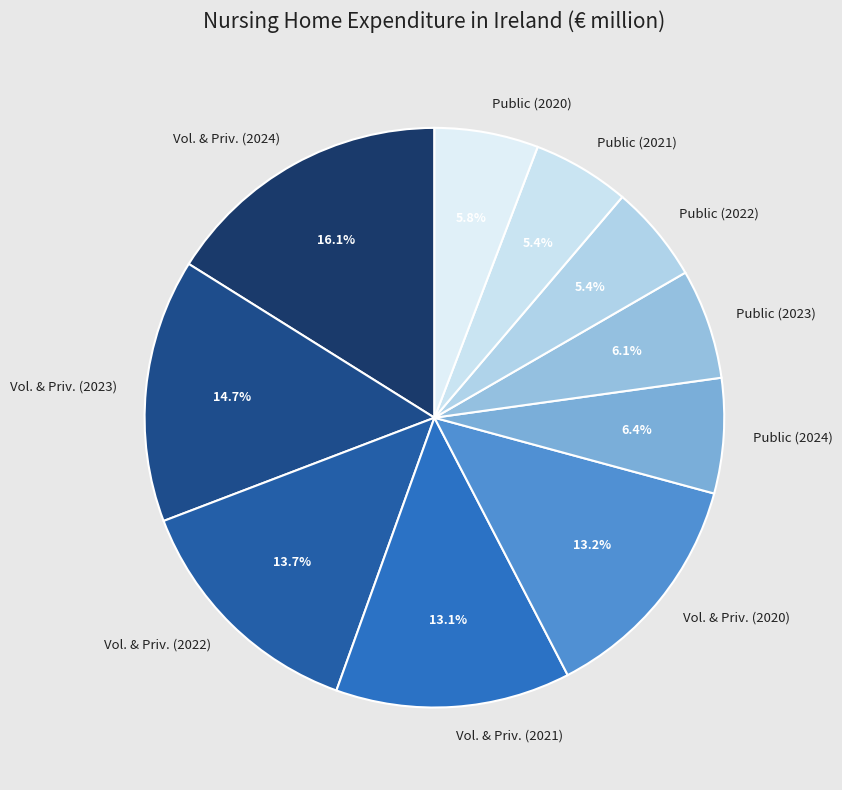

Count the number of slices in the pie.

10